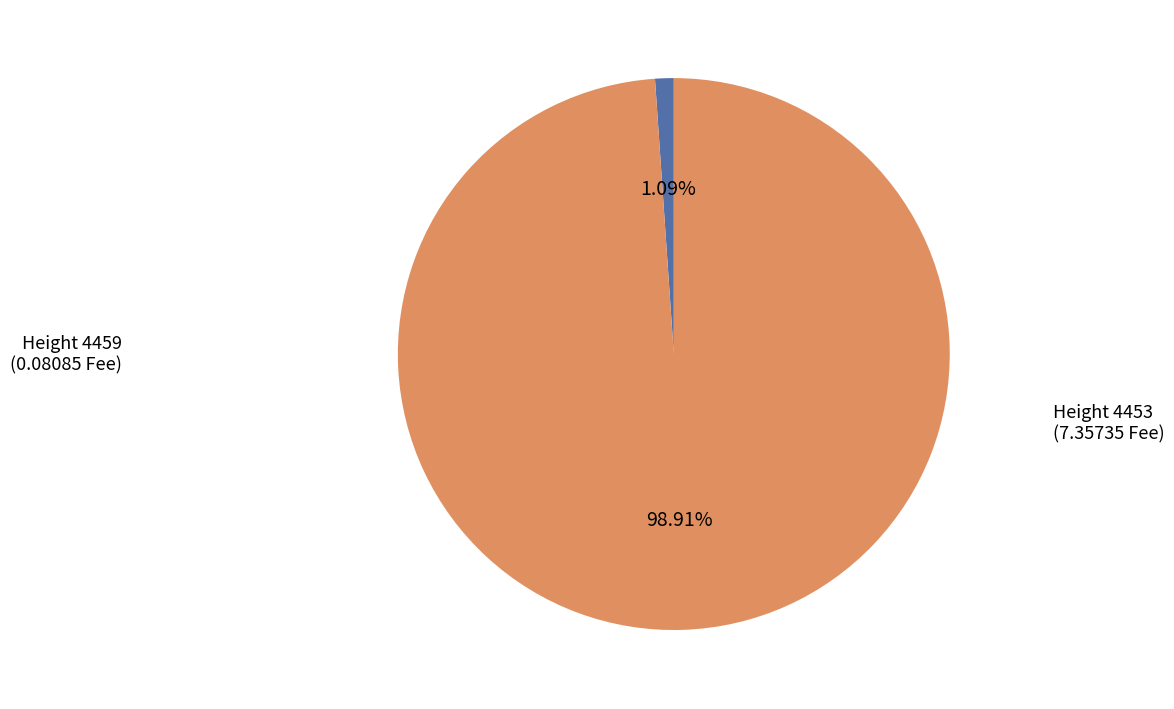

Does any single category account for the majority?

Yes